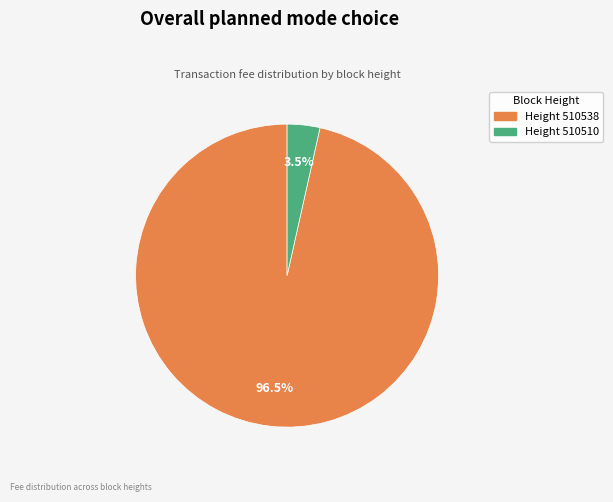

Which category has the smallest portion of the pie?

Height 510510